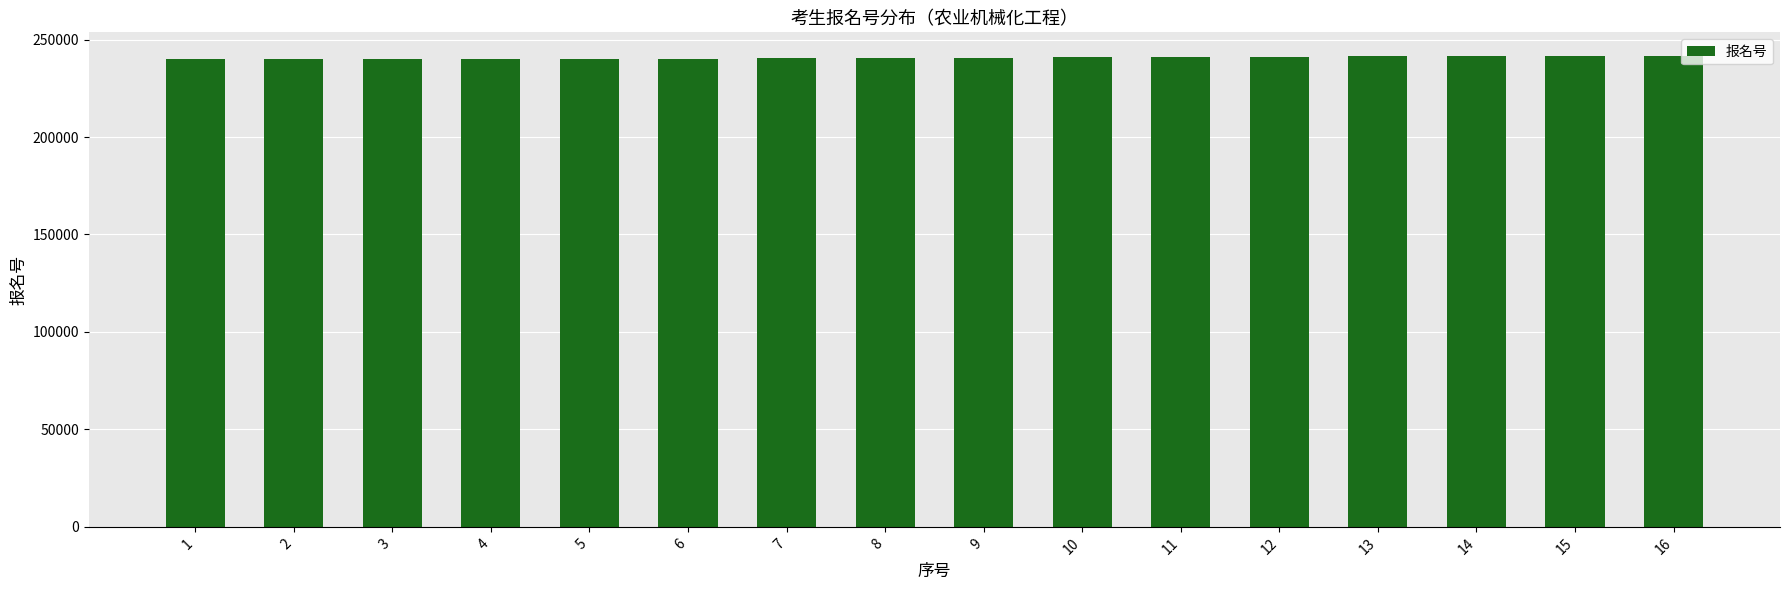

What is the greatest value displayed?

241614